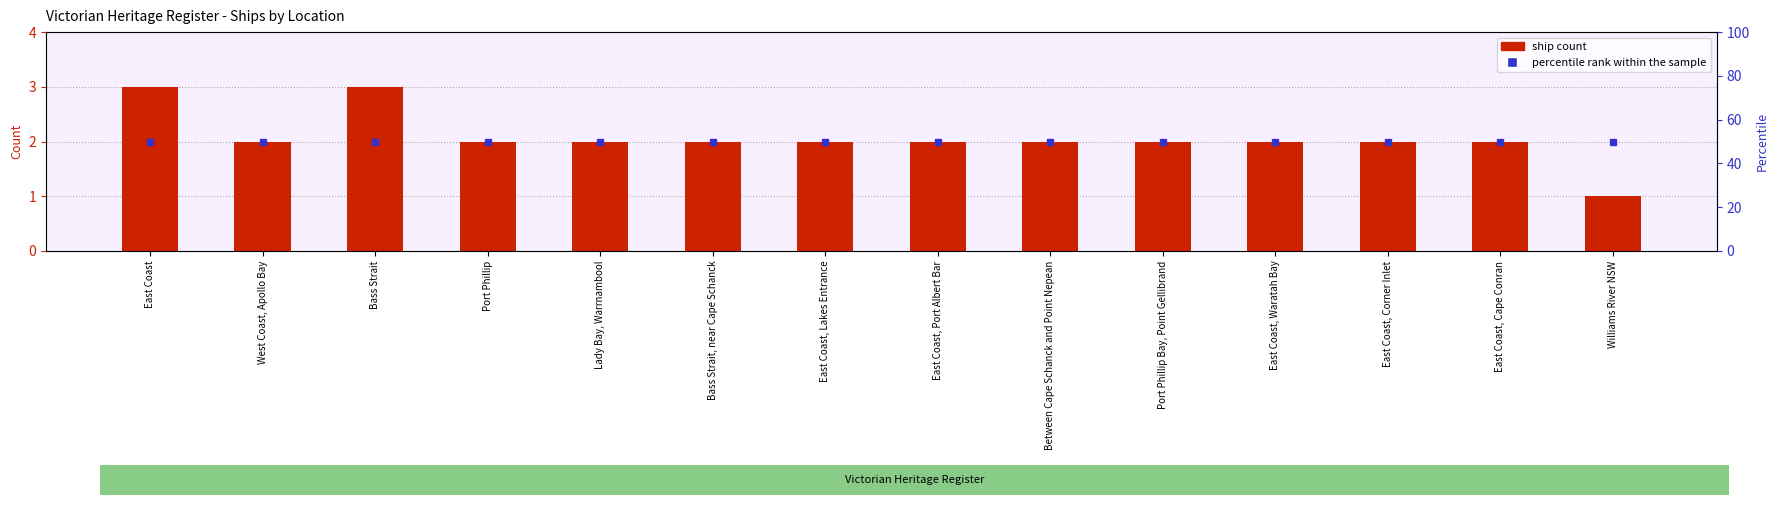

How many series are shown in this chart?

1